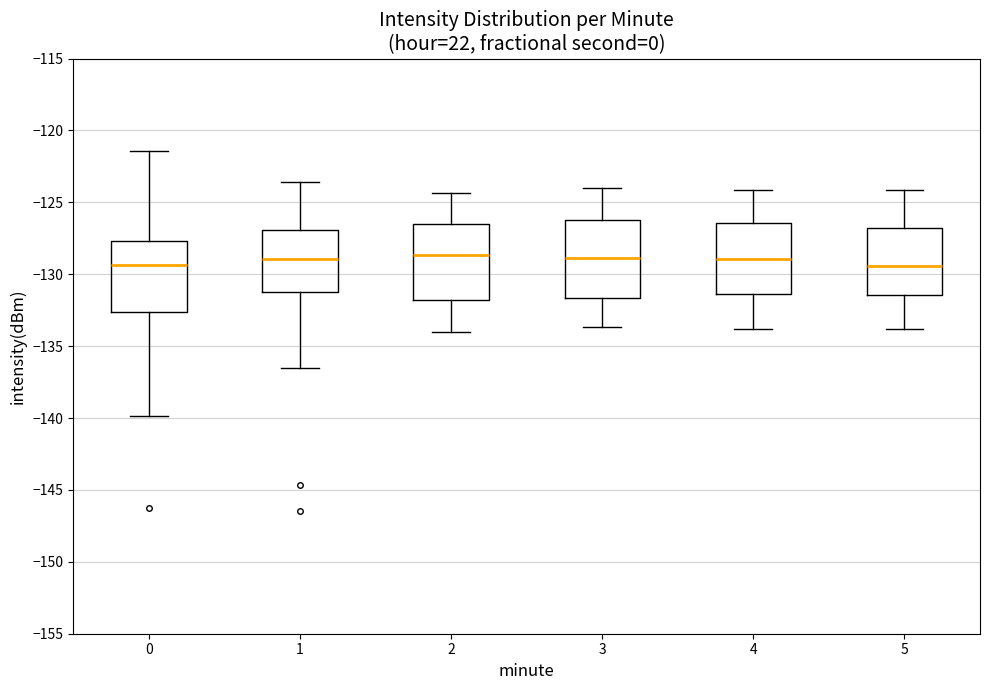

Reading left to right, read every box against the y-axis: the position of its median line, the range the box covers, and the ends of its whiskers. The values are not printed on the chart, so give them approximately, as read against the axis.

0: median -129.5, box -132.5 to -127.5, whiskers -140.0 to -121.5
1: median -129.0, box -131.0 to -127.0, whiskers -136.5 to -123.5
2: median -128.5, box -132.0 to -126.5, whiskers -134.0 to -124.5
3: median -129.0, box -131.5 to -126.5, whiskers -133.5 to -124.0
4: median -129.0, box -131.5 to -126.5, whiskers -134.0 to -124.0
5: median -129.5, box -131.5 to -127.0, whiskers -134.0 to -124.0